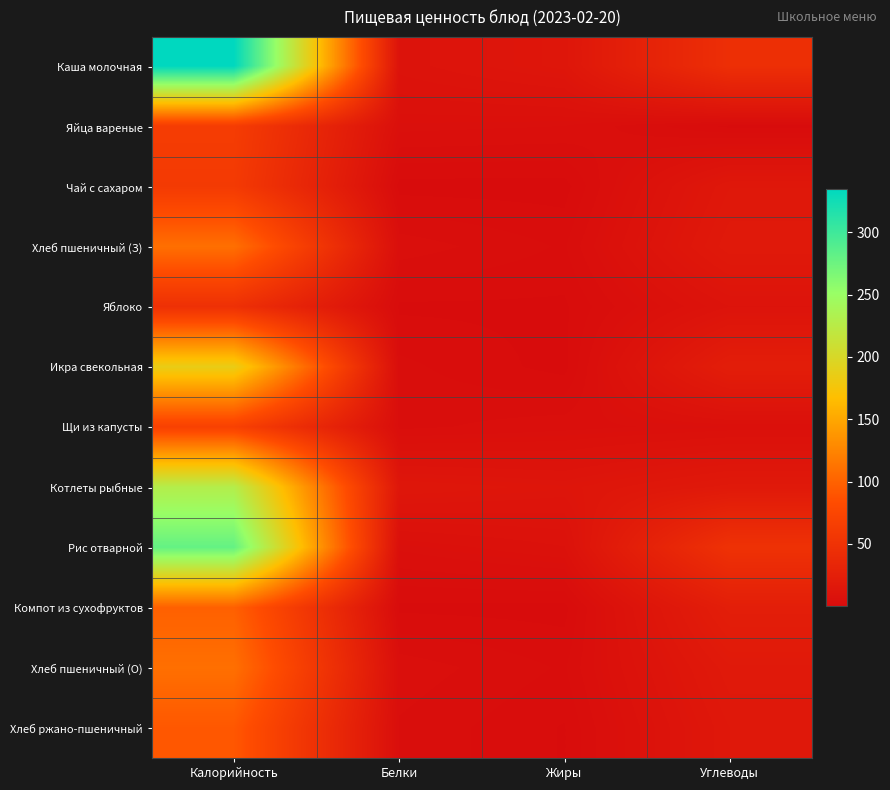

Between Калорийность and Жиры, which series saw the biggest shift?

Каша молочная